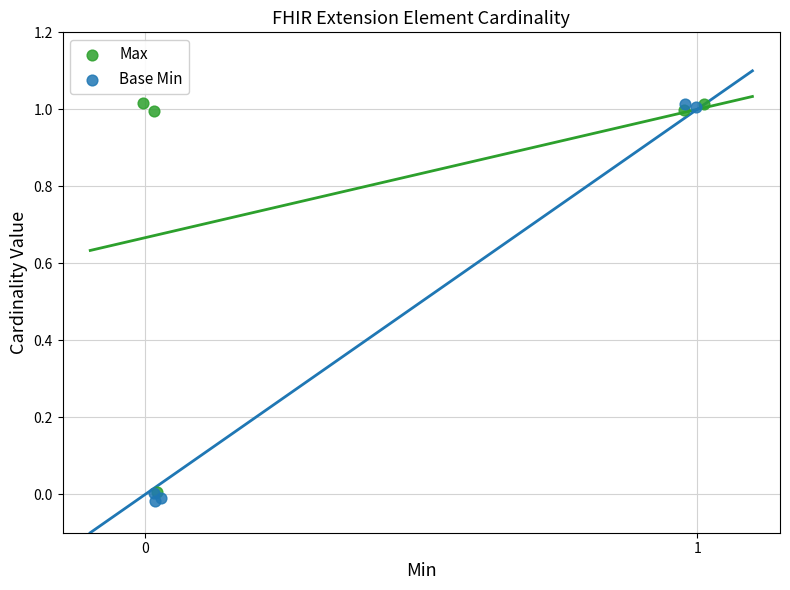

Which series has the largest Y range (max minus min)?

Base Min